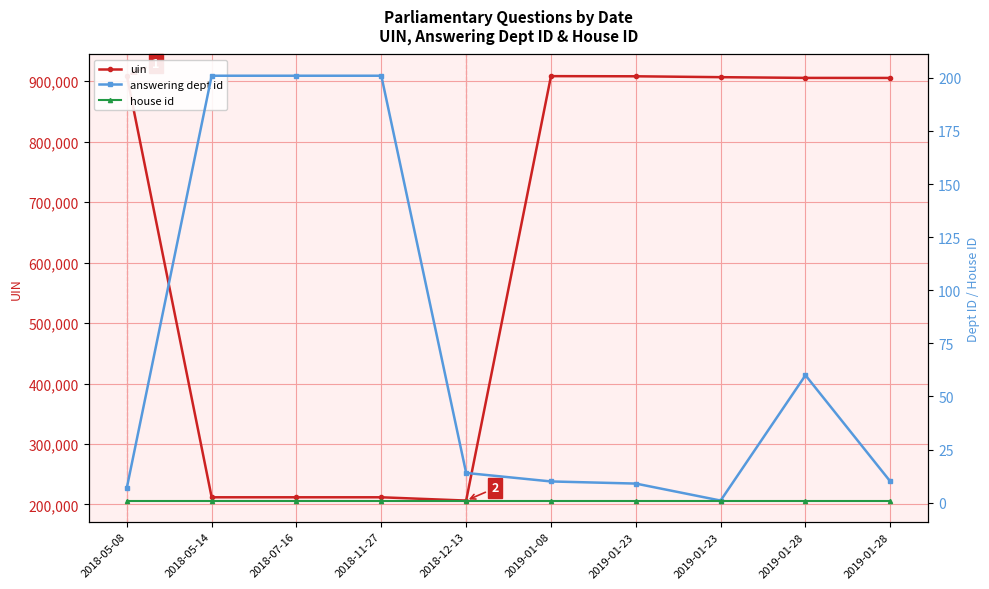

True or false: answering dept id has a value of 7 at 2018-05-08.

True